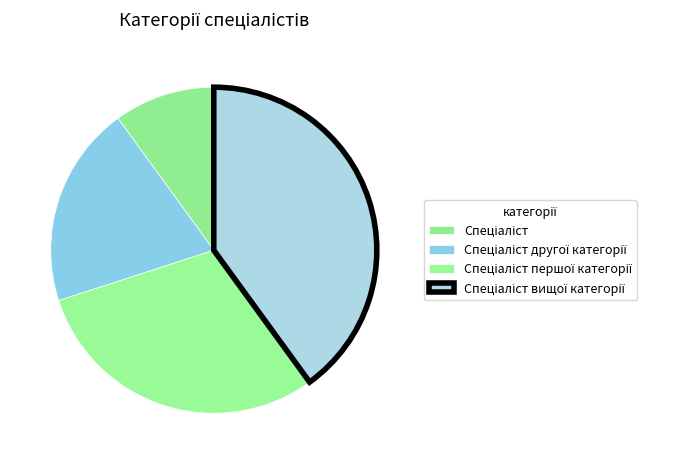

Combined, what portion of the pie is Спеціаліст вищої категорії and Спеціаліст першої категорії?

70.0%